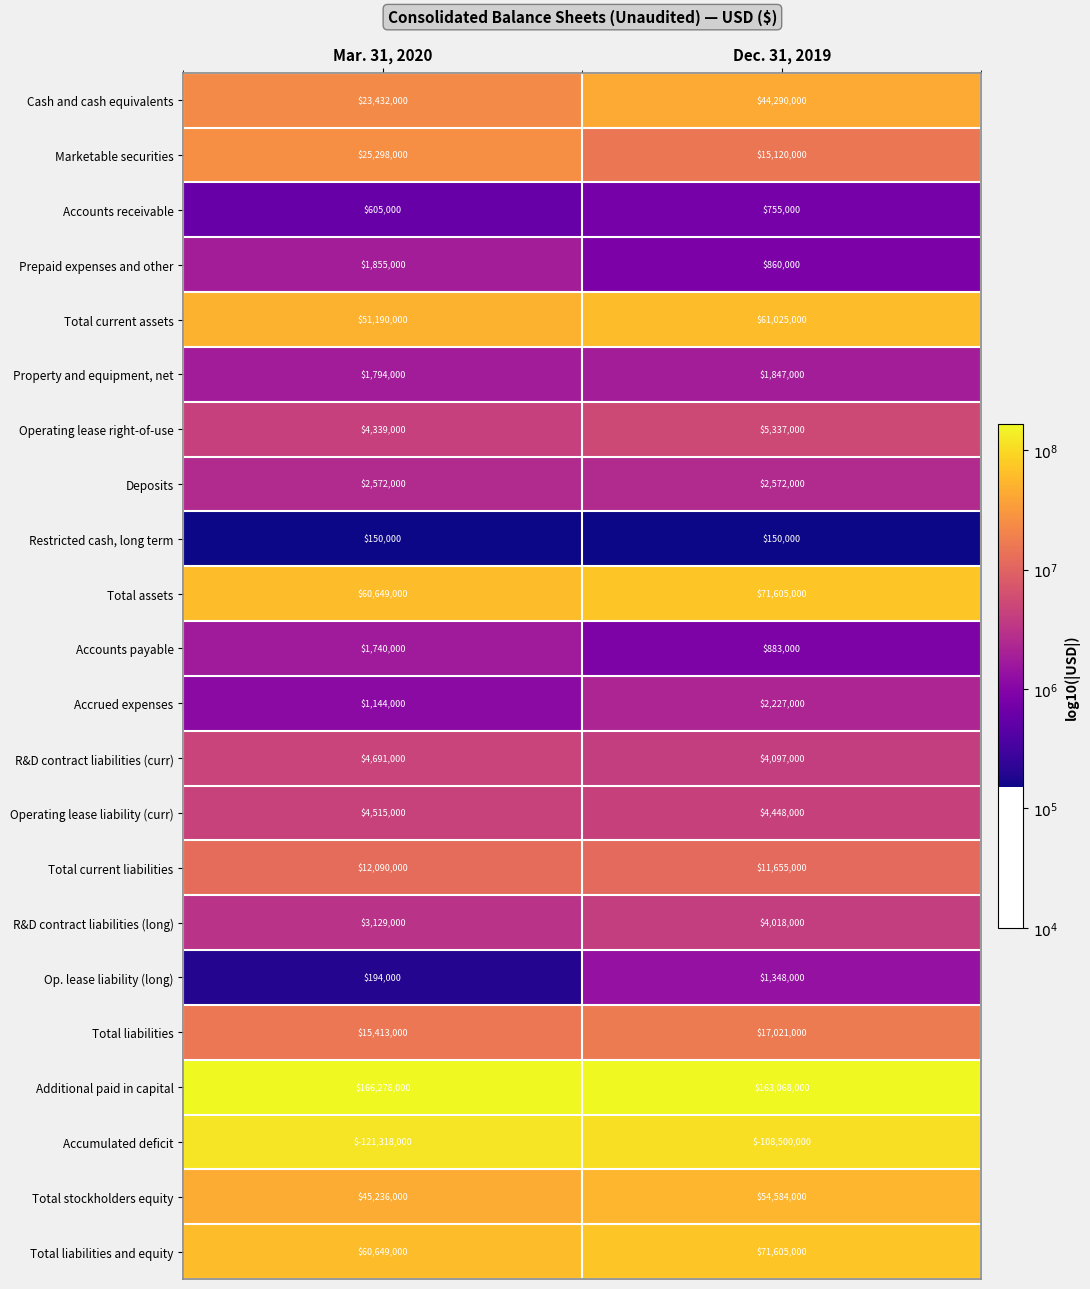

What is the difference between the maximum and minimum values in the Property and equipment, net series?

53000